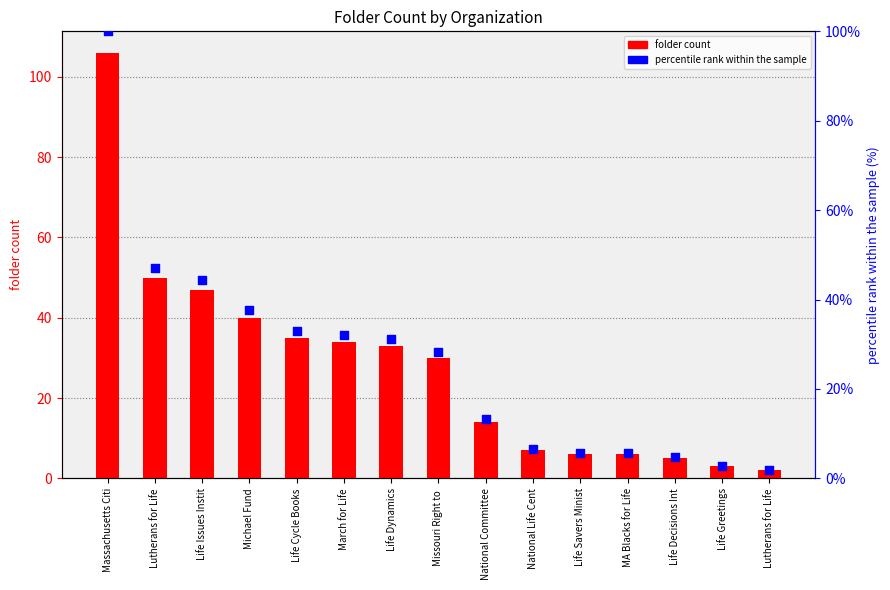

What are all the series names shown in the legend?

folder count, percentile rank within the sample